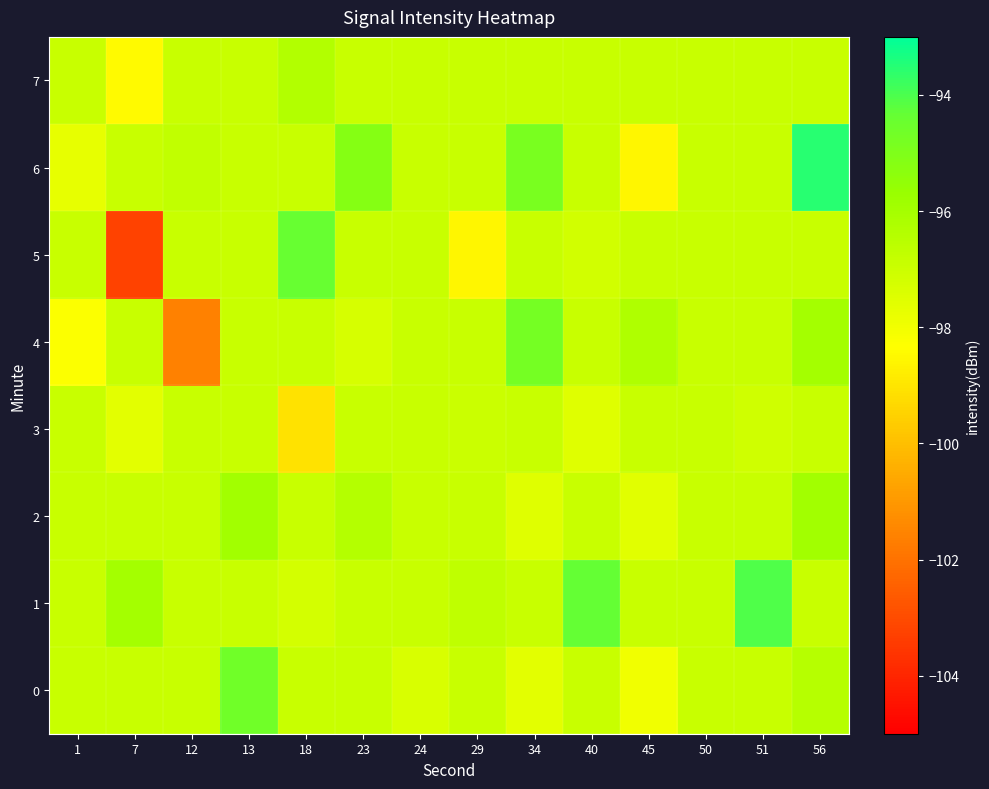

What is the smallest value displayed?

-103.3